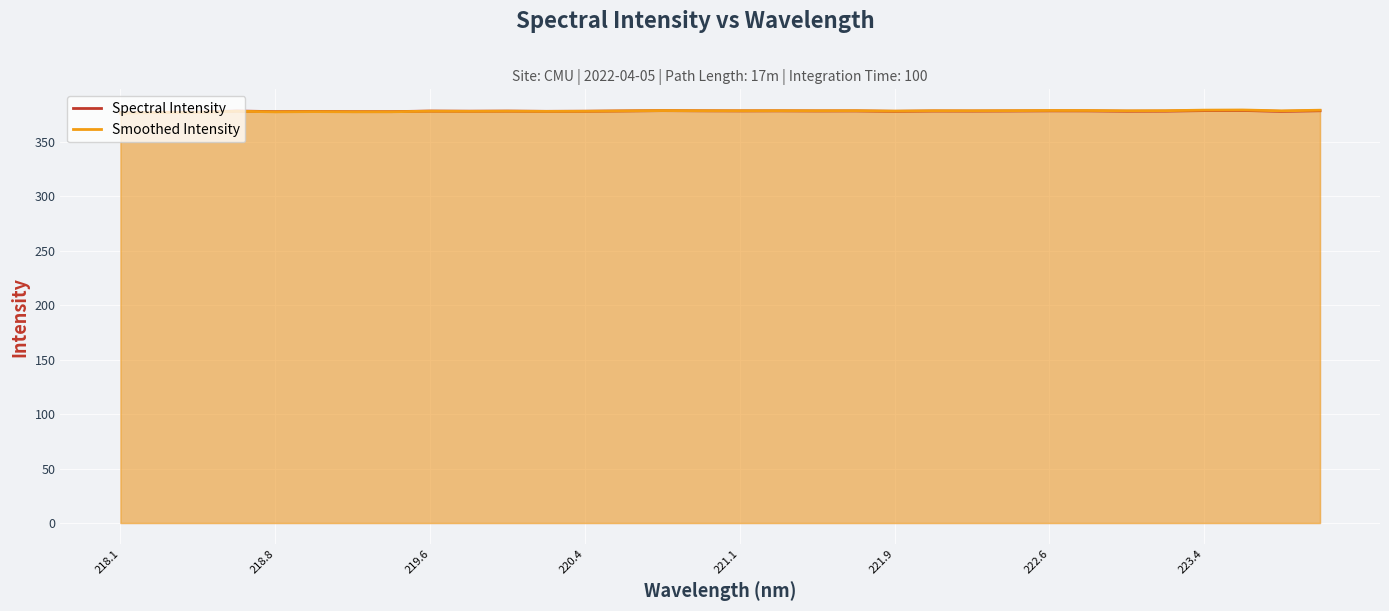

Reading left to right, extract all data points from this chart.

Spectral Intensity: 376.9	377.3	377.5	378.5	377.9	378.1	377.9	377.9	378.5	378.3	378.4	378.2	378.3	378.6	378.9	378.7	378.6	378.7	378.6	378.6	378.2	378.5	378.5	378.5	378.7	378.6	378.3	378.4	378.9	379.0	378.2	378.8
Smoothed Intensity: 376.6	377.0	377.2	378.3	377.7	378.0	377.8	377.8	378.4	378.3	378.4	378.2	378.3	378.6	378.9	378.8	378.7	378.8	378.7	378.8	378.4	378.8	378.7	378.8	379.0	379.0	378.7	378.8	379.3	379.5	378.7	379.2